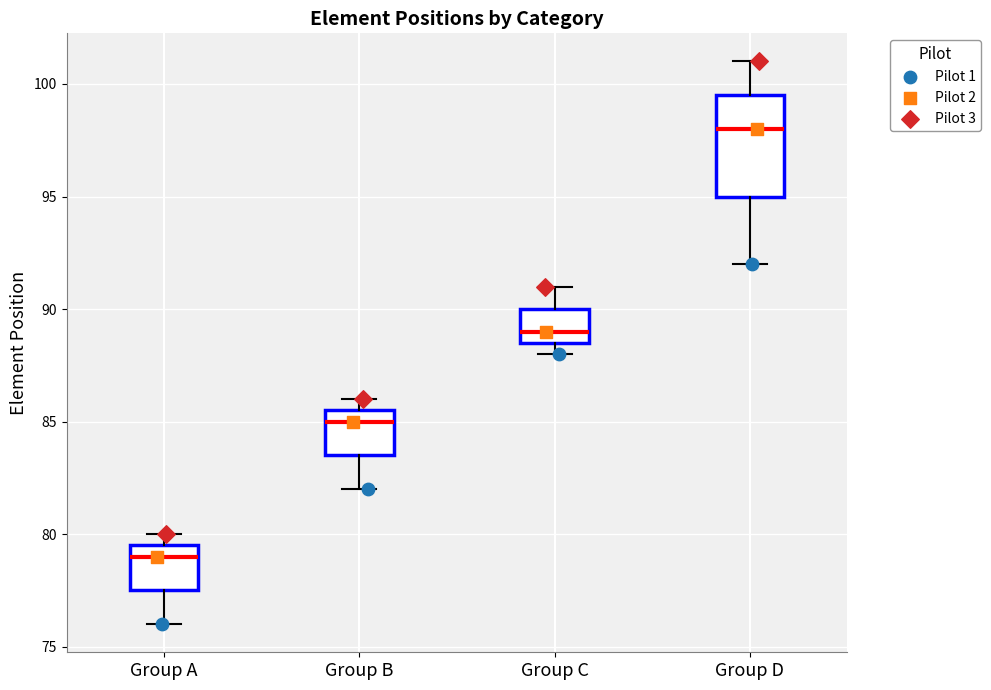

Reading left to right, read every box against the y-axis: the position of its median line, the range the box covers, and the ends of its whiskers. The values are not printed on the chart, so give them approximately, as read against the axis.

Group A: median 79.0, box 77.5 to 79.5, whiskers 76.0 to 80.0
Group B: median 85.0, box 83.5 to 85.5, whiskers 82.0 to 86.0
Group C: median 89.0, box 88.5 to 90.0, whiskers 88.0 to 91.0
Group D: median 98.0, box 95.0 to 99.5, whiskers 92.0 to 101.0